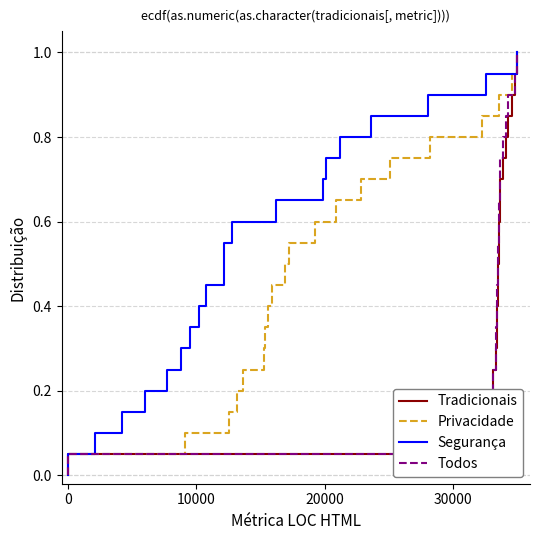

How many lines are shown in the chart?

4